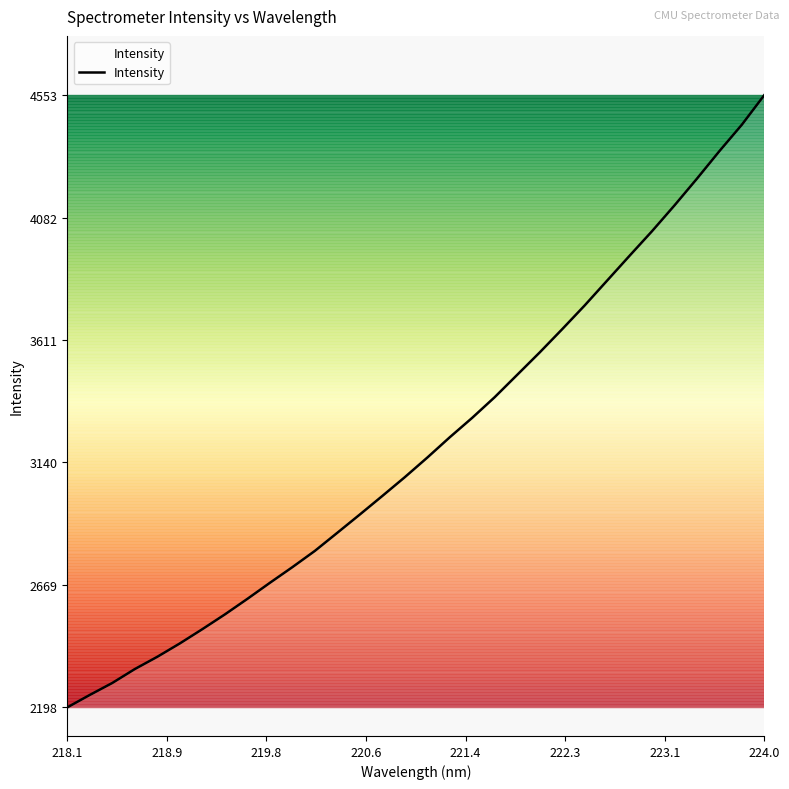

What is the difference between the maximum and minimum values?

2355.2